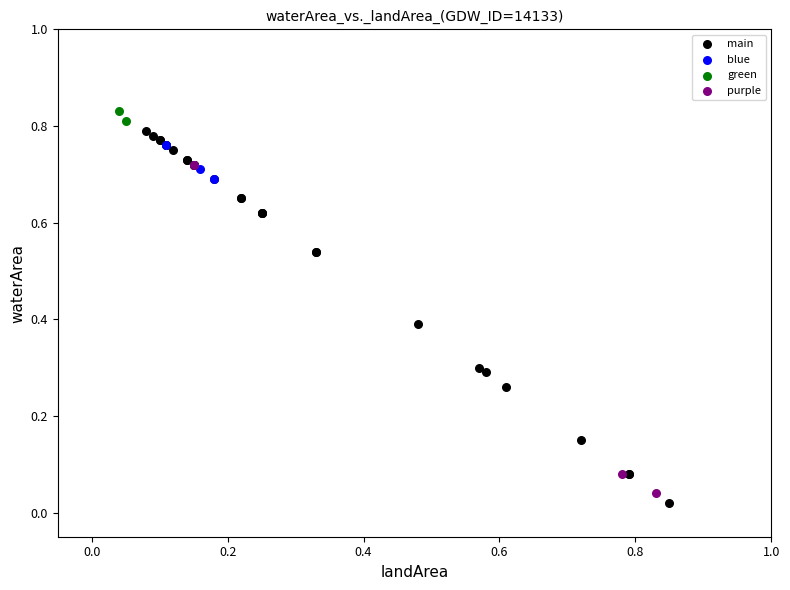

Which series has the widest spread of Y values?

main